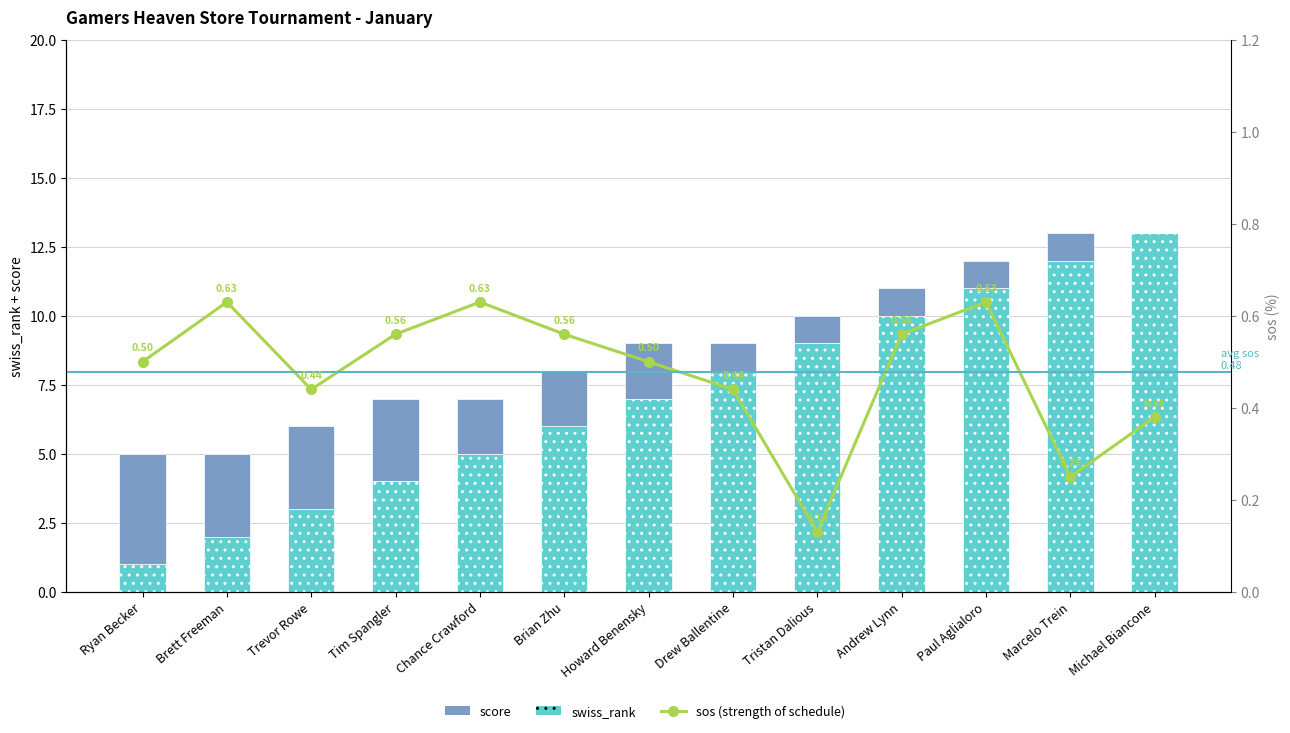

What is the total value across all series at Marcelo Trein?

13.2